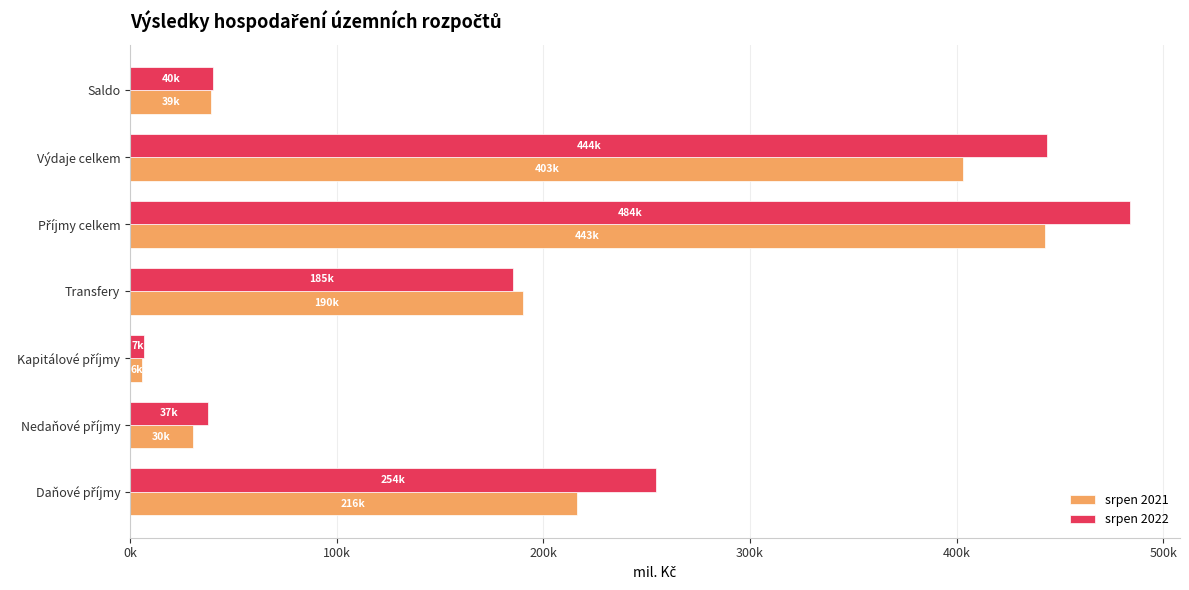

What are all the series names shown in the legend?

srpen 2021, srpen 2022